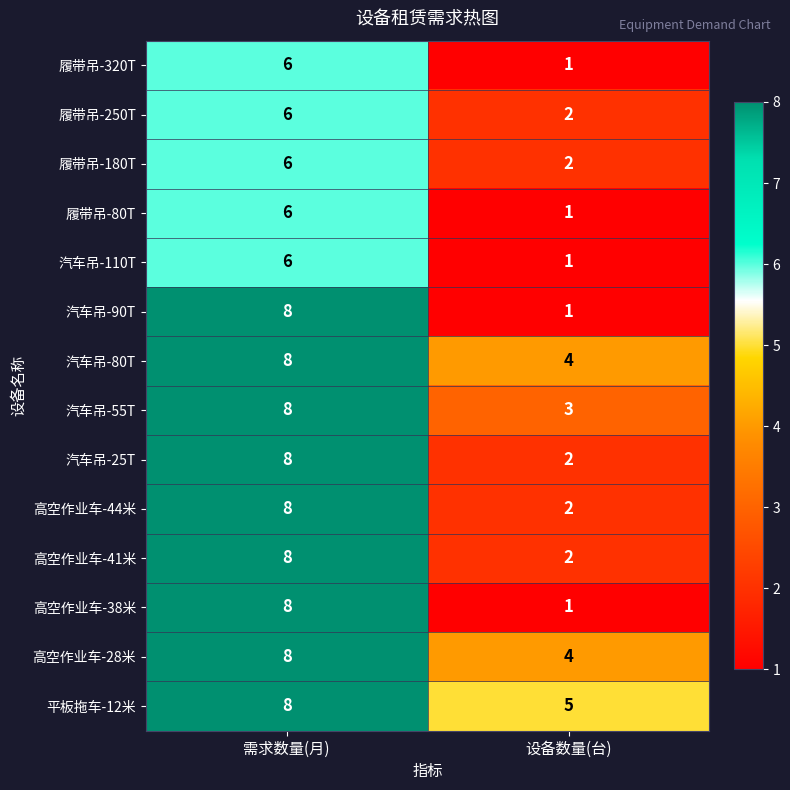

Reading right to left, extract all data points from this chart.

履带吊-320T: 设备数量(台)=1	需求数量(月)=6
履带吊-250T: 设备数量(台)=2	需求数量(月)=6
履带吊-180T: 设备数量(台)=2	需求数量(月)=6
履带吊-80T: 设备数量(台)=1	需求数量(月)=6
汽车吊-110T: 设备数量(台)=1	需求数量(月)=6
汽车吊-90T: 设备数量(台)=1	需求数量(月)=8
汽车吊-80T: 设备数量(台)=4	需求数量(月)=8
汽车吊-55T: 设备数量(台)=3	需求数量(月)=8
汽车吊-25T: 设备数量(台)=2	需求数量(月)=8
高空作业车-44米: 设备数量(台)=2	需求数量(月)=8
高空作业车-41米: 设备数量(台)=2	需求数量(月)=8
高空作业车-38米: 设备数量(台)=1	需求数量(月)=8
高空作业车-28米: 设备数量(台)=4	需求数量(月)=8
平板拖车-12米: 设备数量(台)=5	需求数量(月)=8